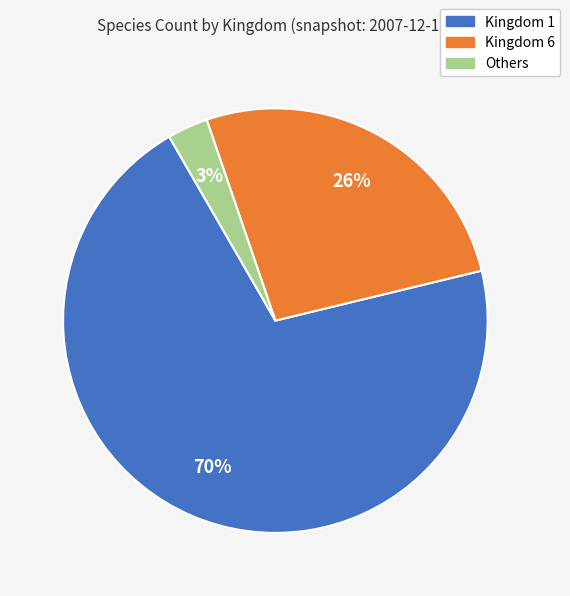

True or false: Others accounts for 3% of the total.

True